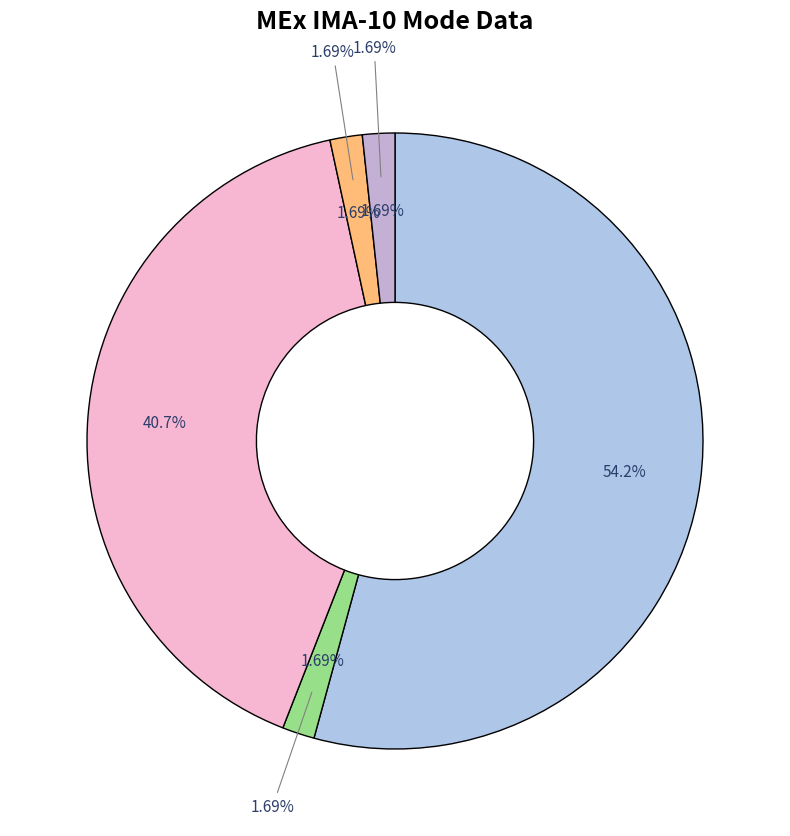

To the nearest percent, what is the average slice percentage?

20%